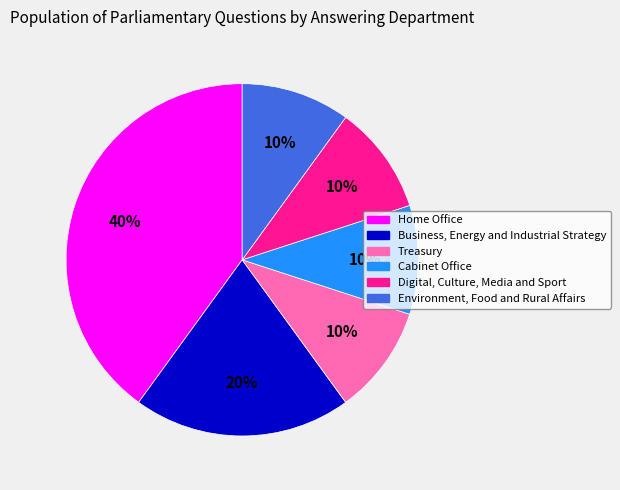

Is there any slice that represents more than half of the pie?

No